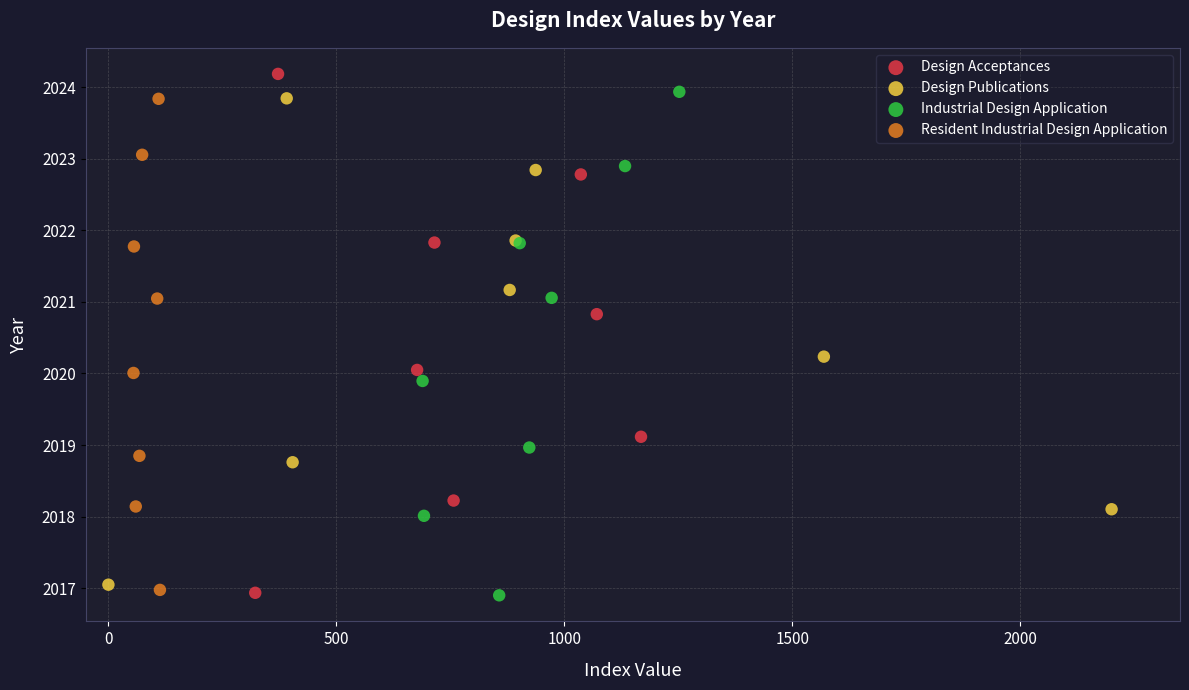

Which series has the widest spread of Y values?

Design Acceptances